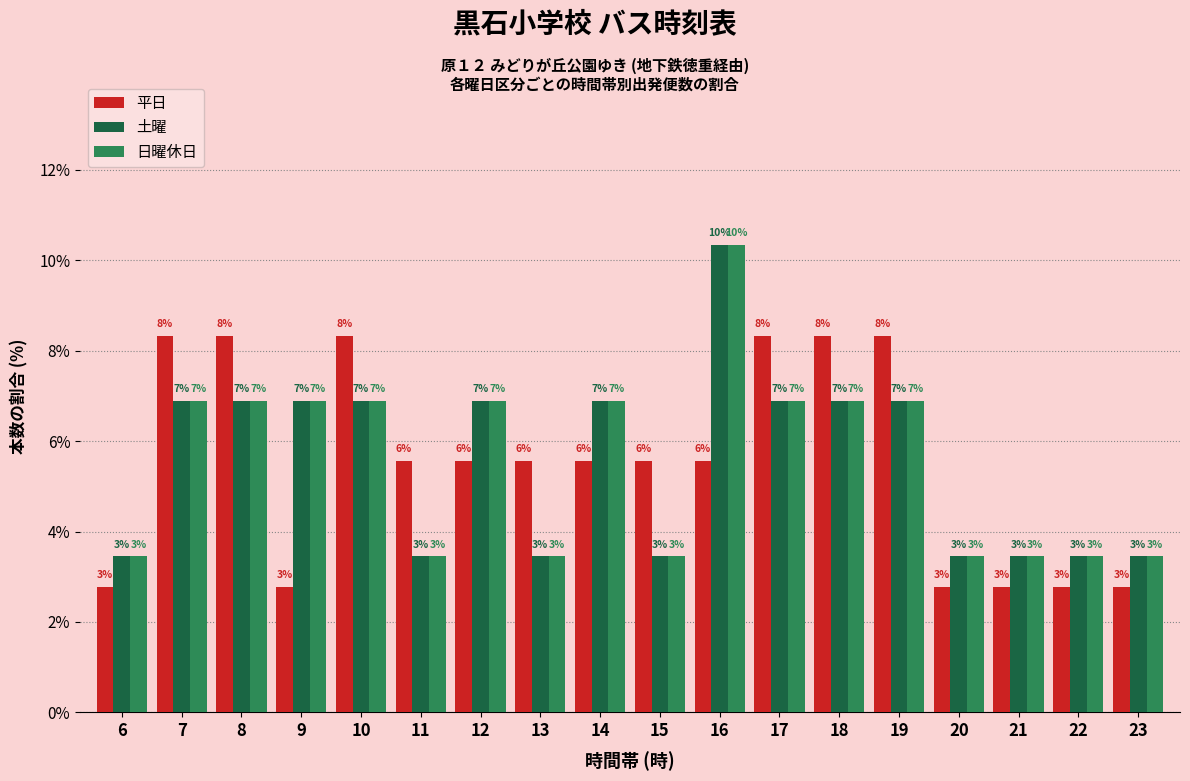

How many bars are there in total?

54